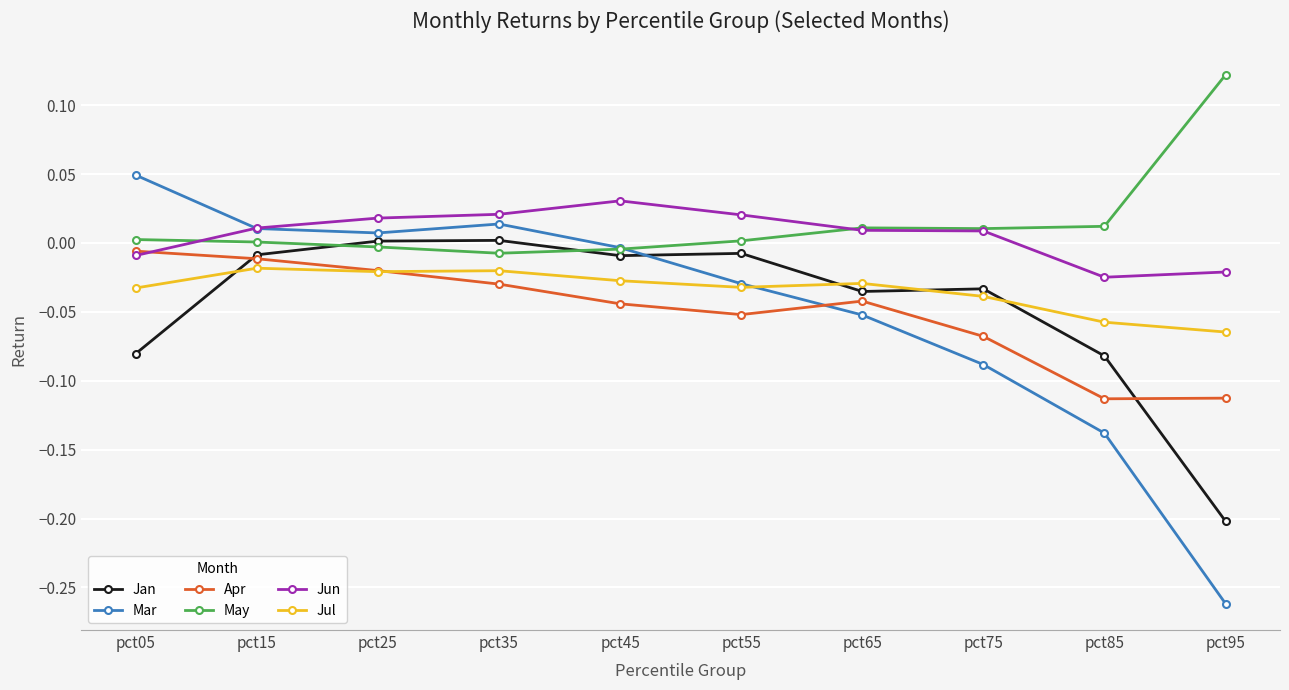

Is the value of Mar at pct55 greater than the value of May at pct45?

No